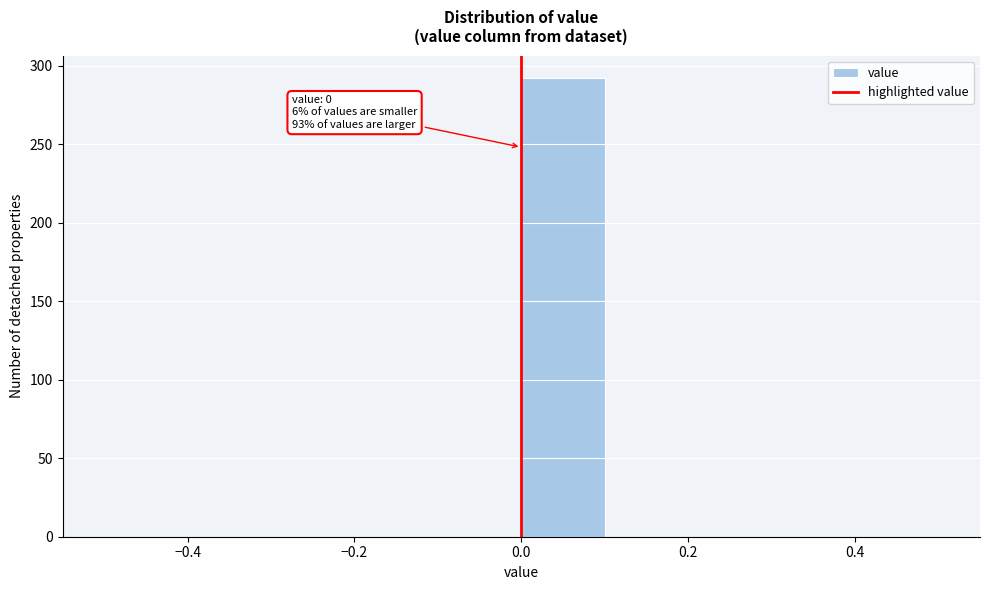

Which range on the x-axis has the tallest bar?

0.0 to 0.1